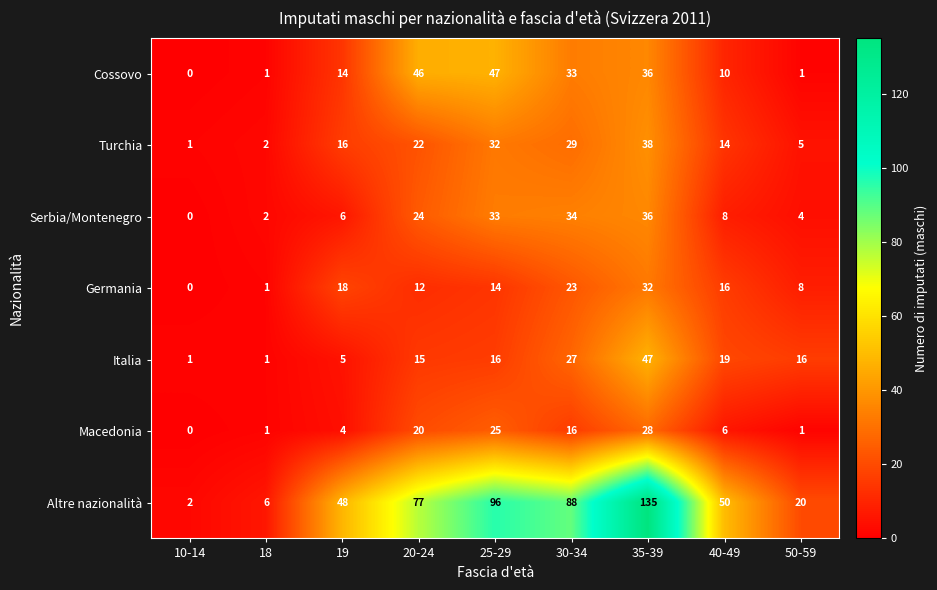

What is the spread (max minus min) of values at 35-39?

107